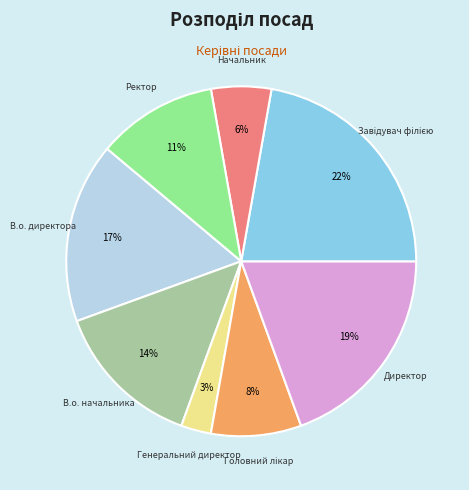

Combined, do Ректор and Начальник account for over 50%?

No